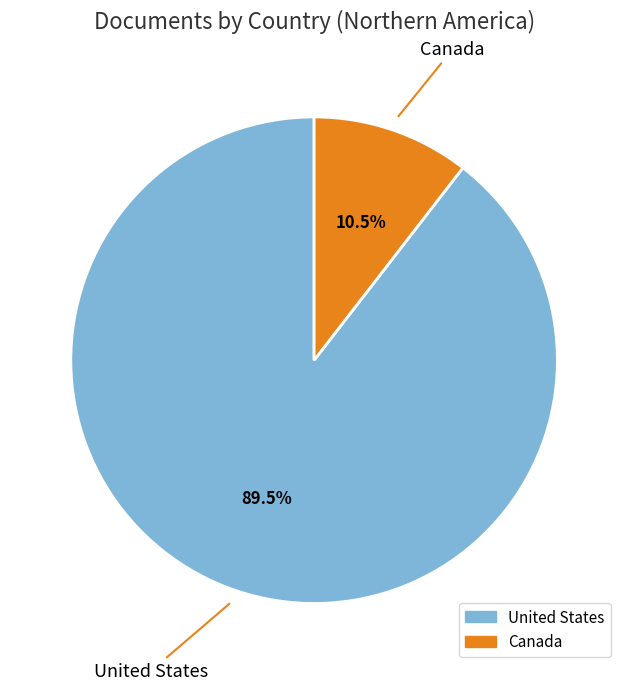

Do Canada and United States together represent more than half of the pie?

Yes